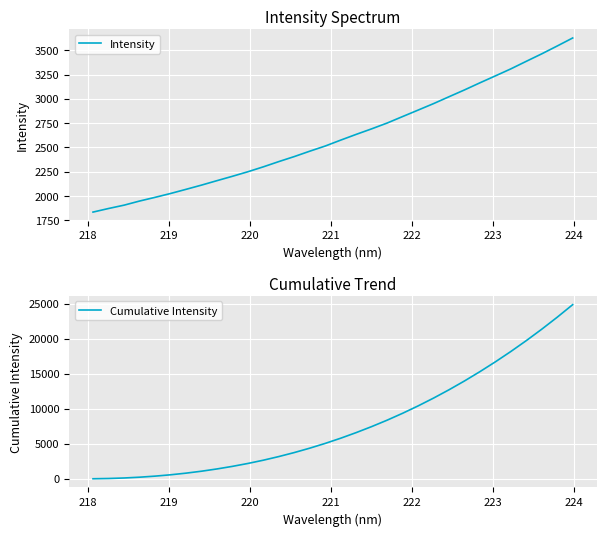

What is the highest value of the Cumulative Intensity series?

24866.1